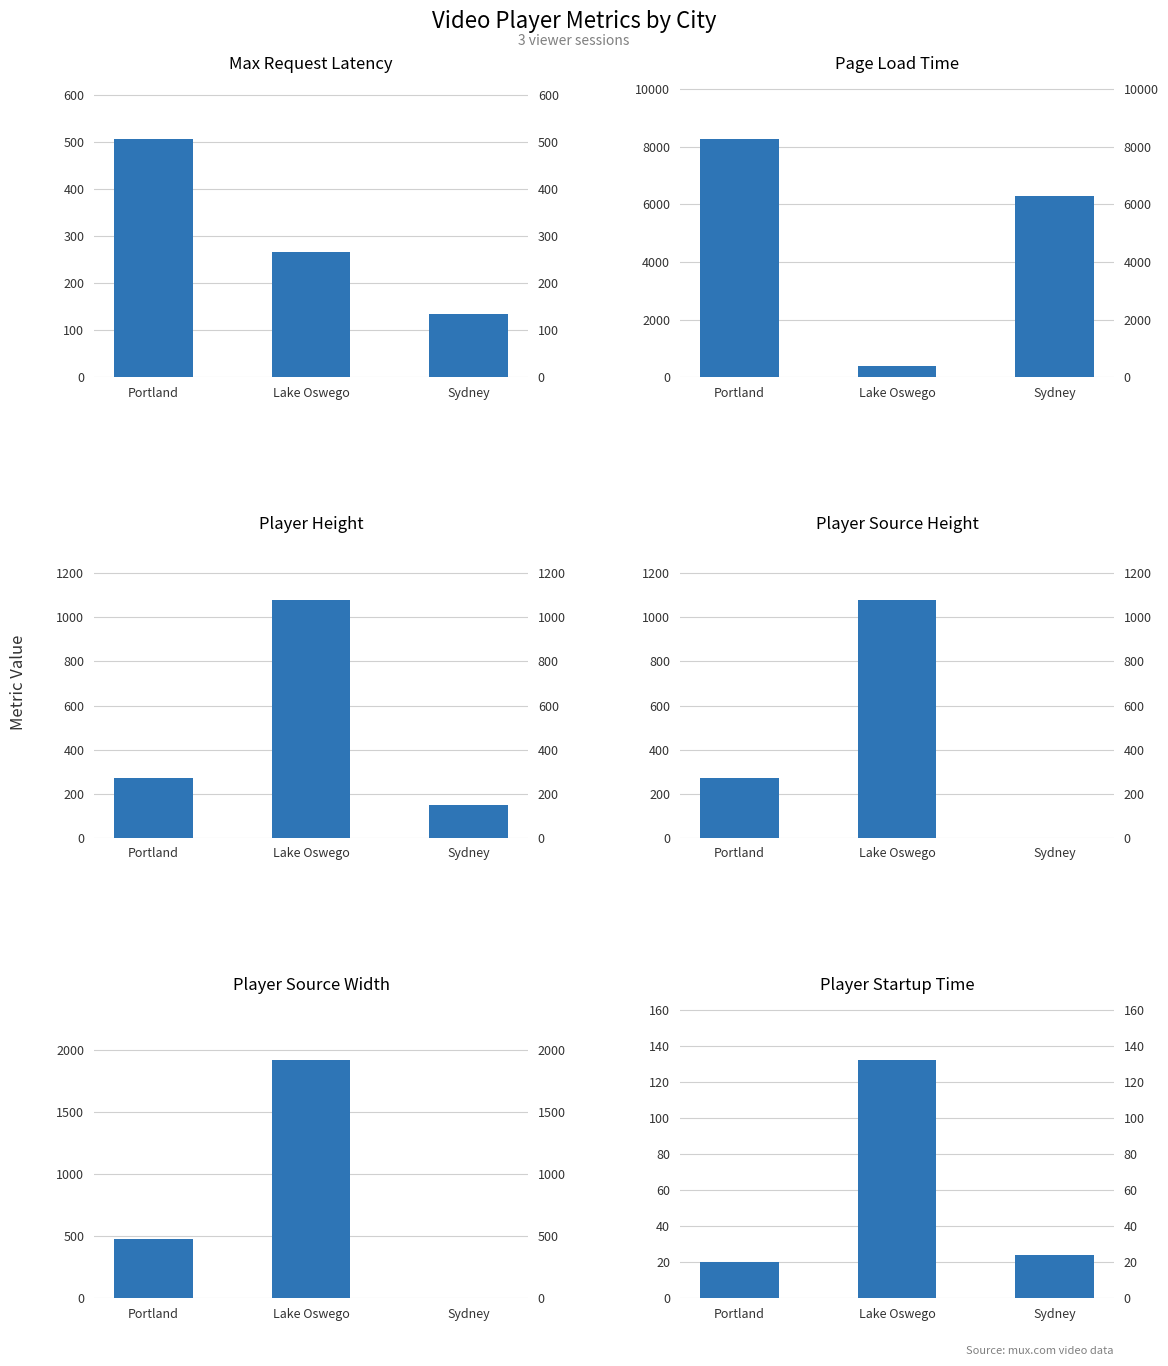

At how many categories does at least one series exceed 4032?

2